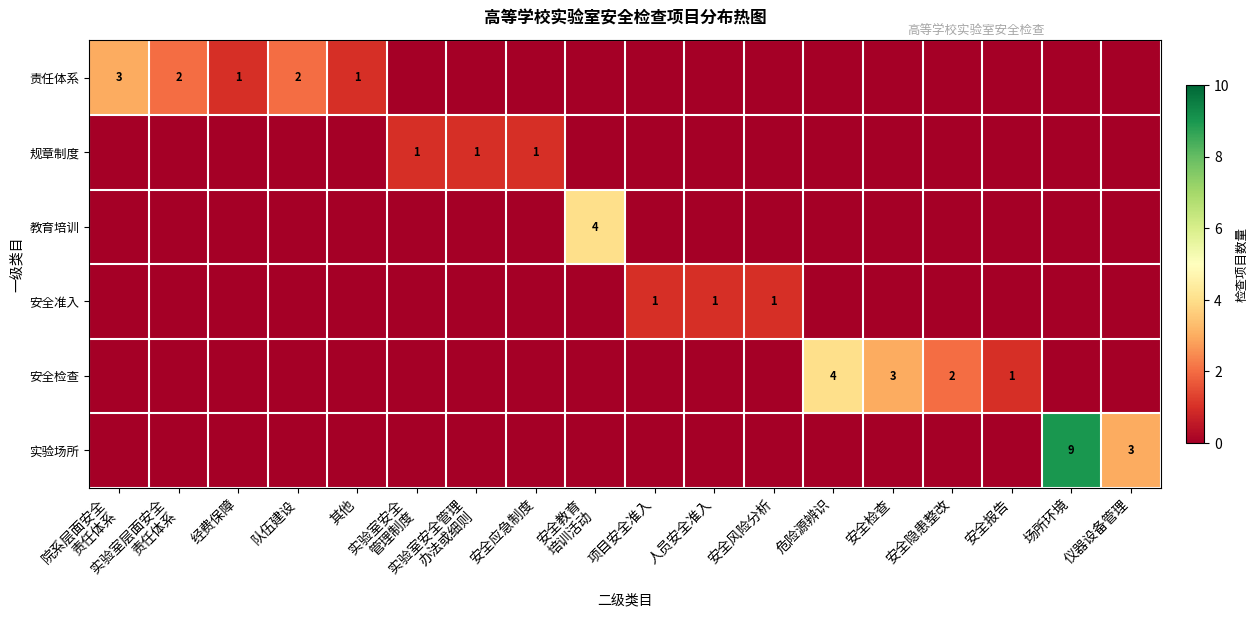

The 安全准入 series shows 2 at 项目安全准入. True or false?

False